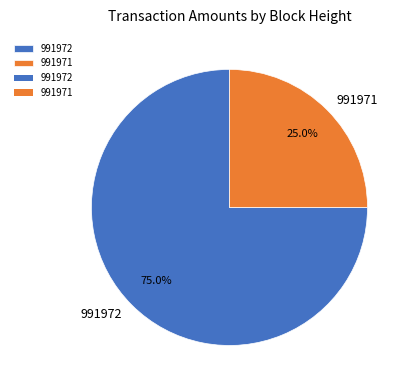

Is there any slice that represents more than half of the pie?

Yes